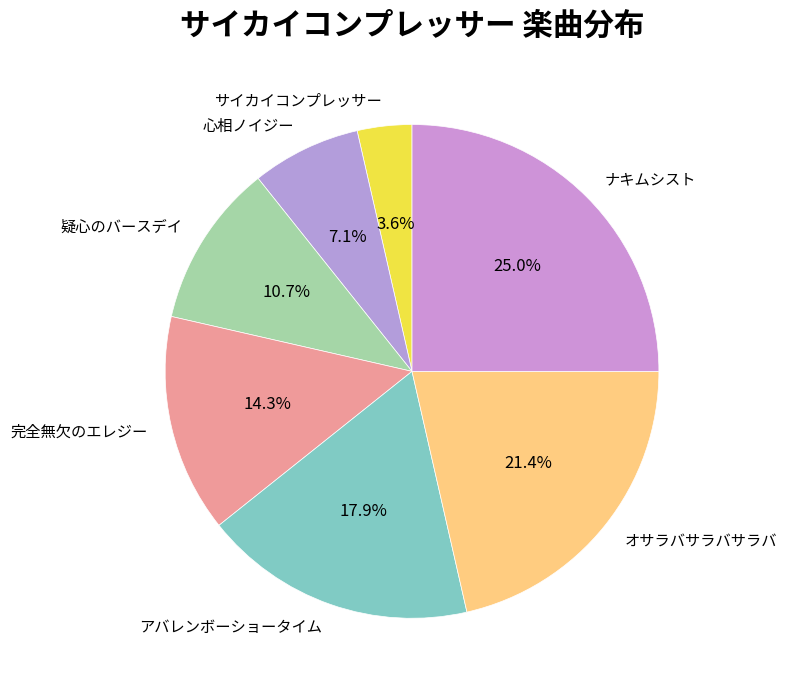

Rank the categories by value from highest to lowest.

ナキムシスト, オサラバサラバサラバ, アバレンボーショータイム, 完全無欠のエレジー, 疑心のバースデイ, 心相ノイジー, サイカイコンプレッサー